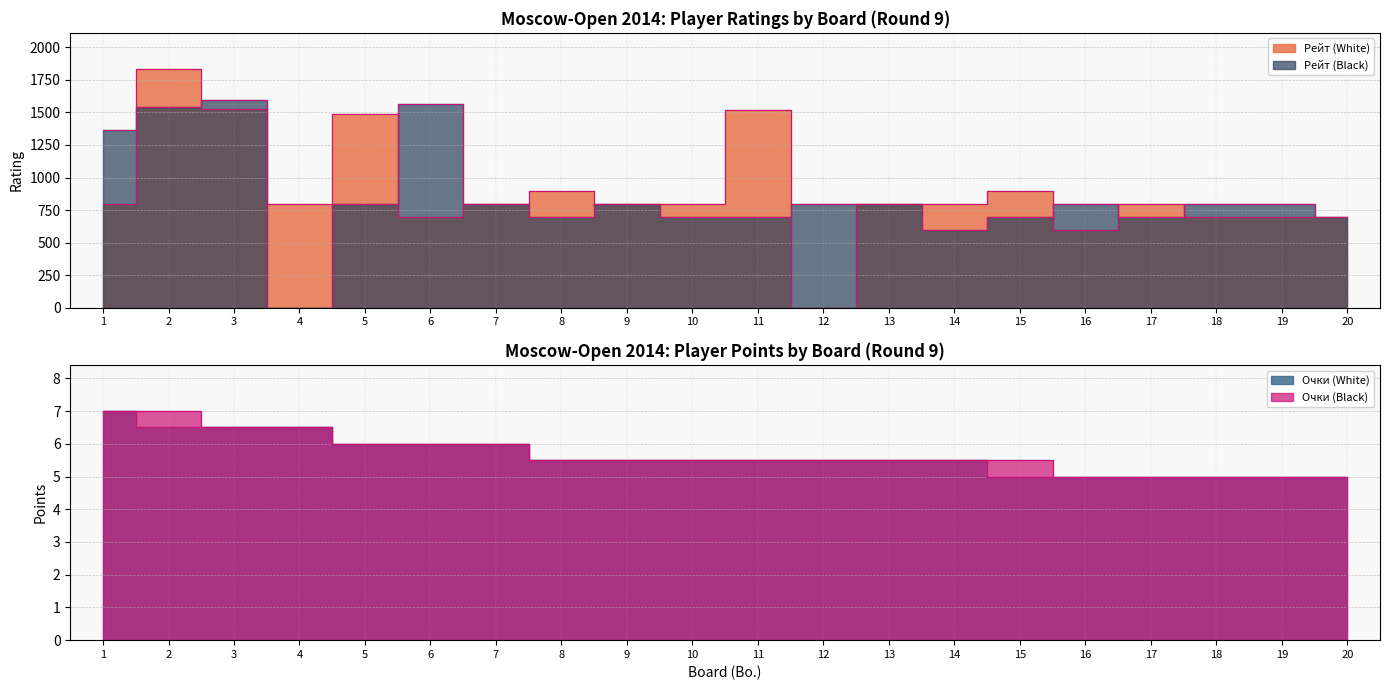

What is the spread (max minus min) of values at 12?

800.0